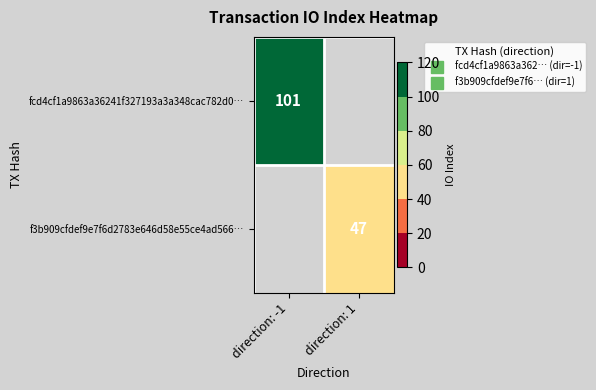

Which series changed the most between direction: -1 and direction: 1?

fcd4cf1a9863a36241f327193a3a348cac782d0…